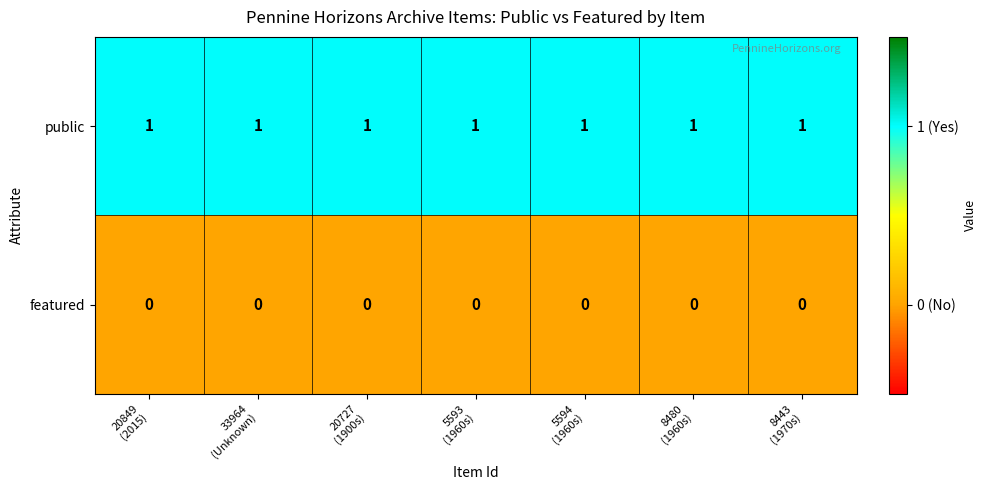

What is the total value across all series at 20849
(2015)?

1